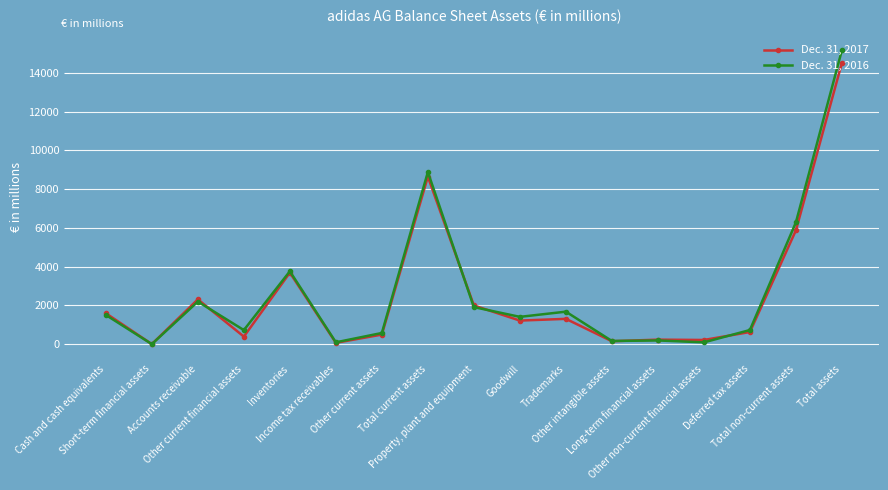

After their last crossing, which series has the higher values: Dec. 31, 2017 or Dec. 31, 2016?

Dec. 31, 2016